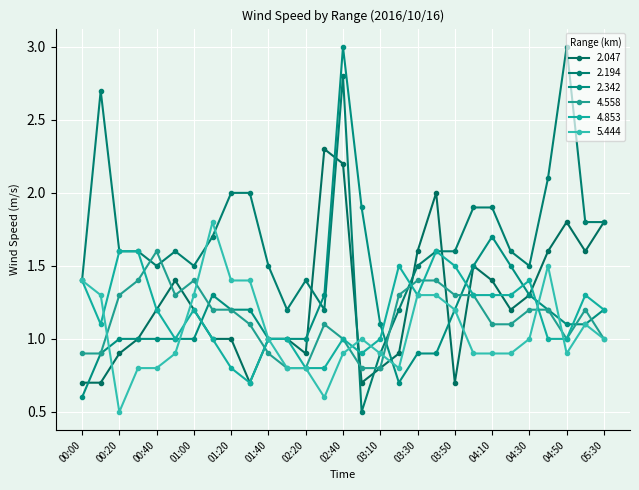

What is the average value of the 4.558 series?

1.1